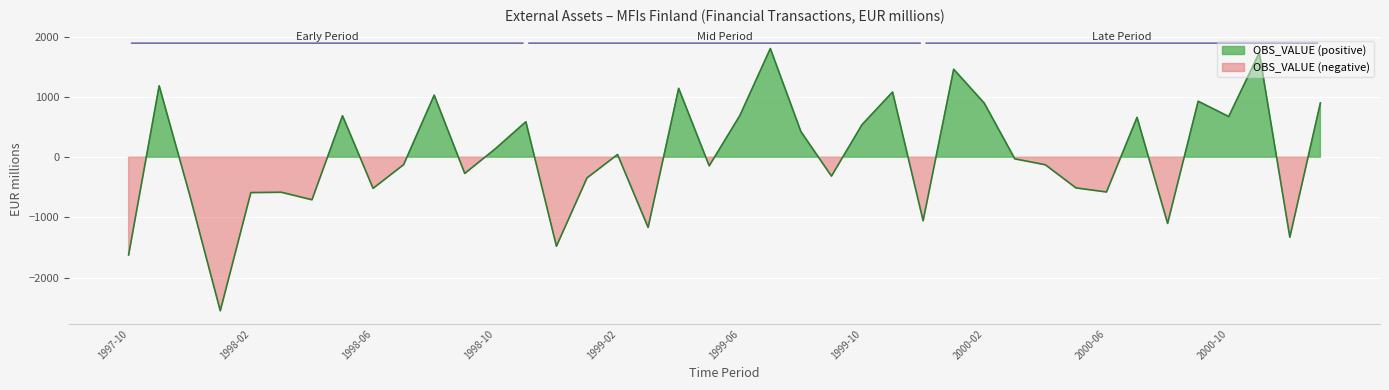

How many distinct data groups are displayed?

1